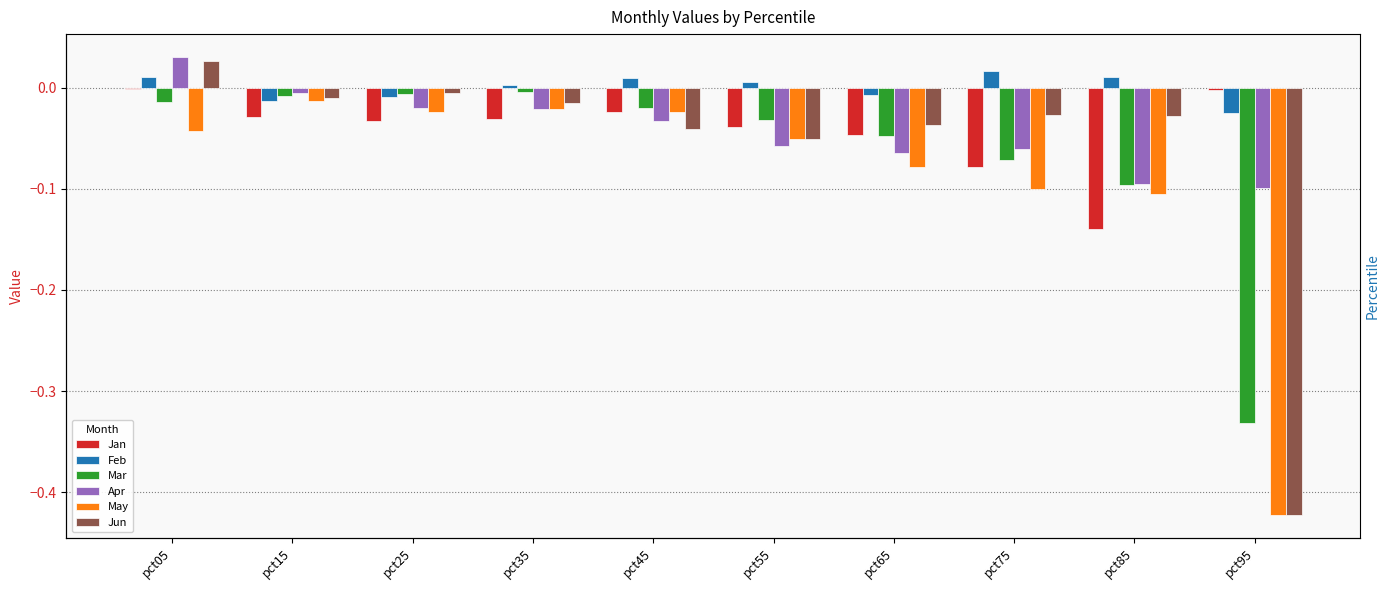

Which series has the largest total across all categories?

Feb